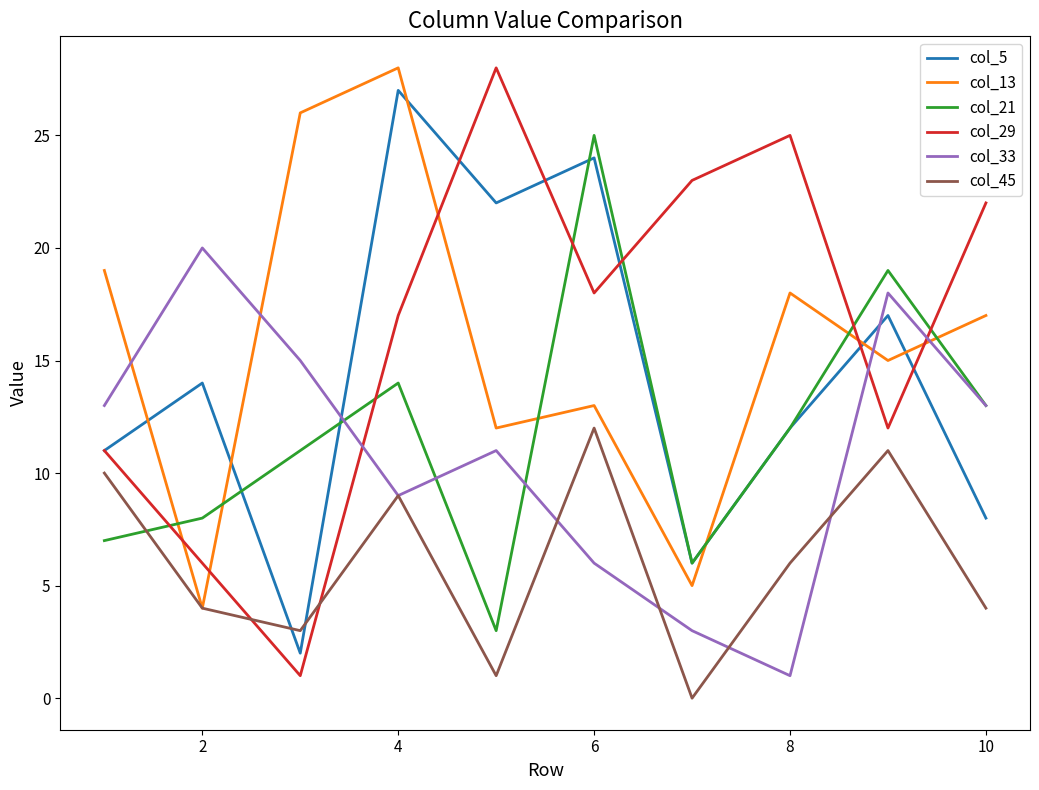

What is the greatest value displayed?

28